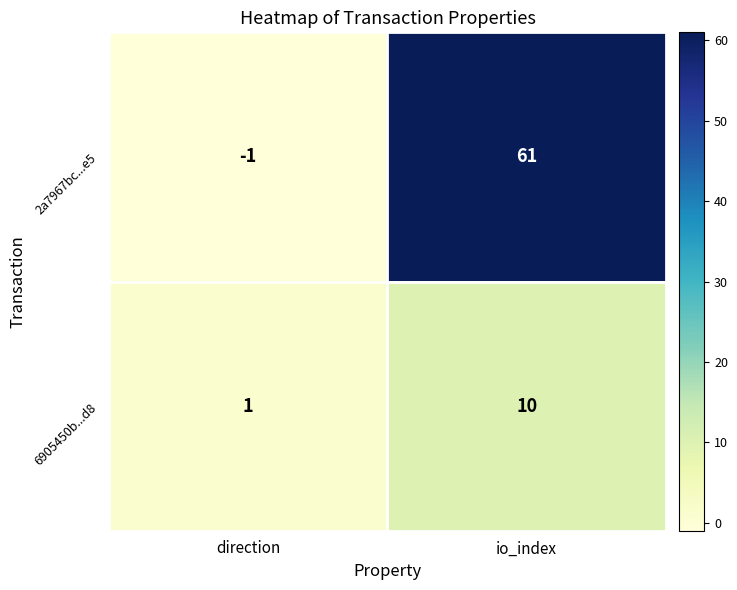

Reading left to right, extract all data points from this chart.

2a7967bc...e5: -1	61
6905450b...d8: 1	10